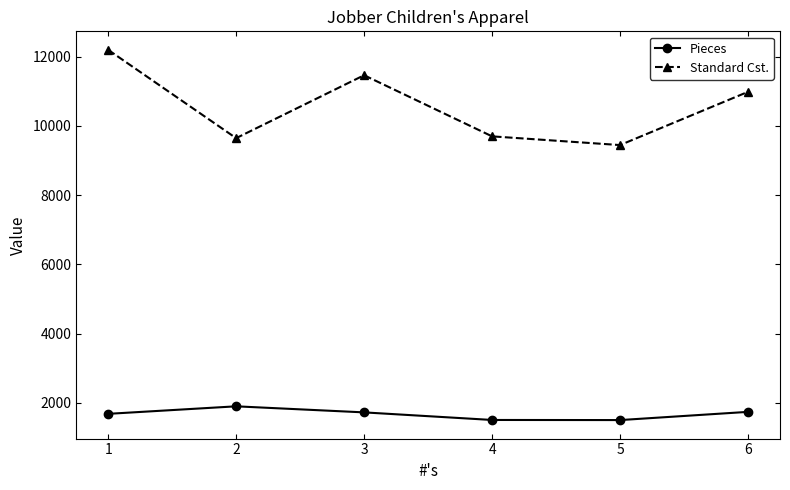

The value of Standard Cst. at 1 is 4010.6. True or false?

False